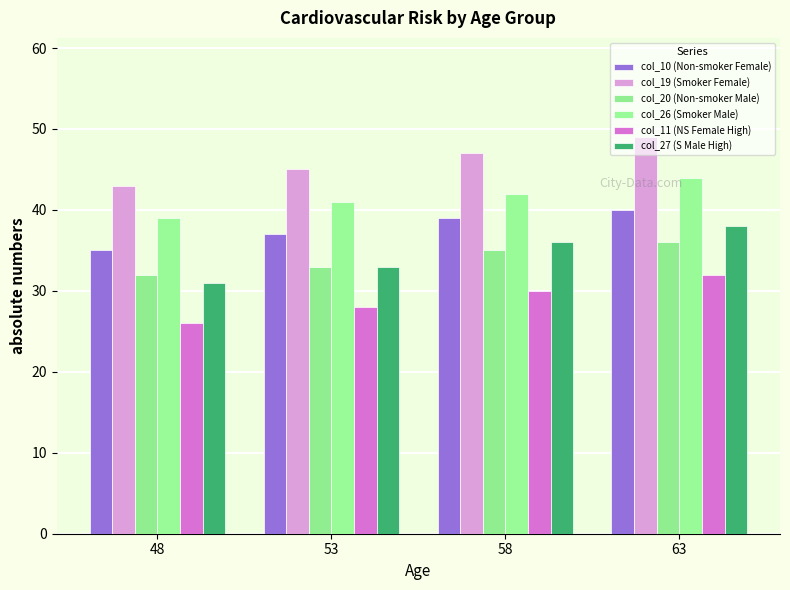

List the series in order of their peak value, highest first.

col_19 (Smoker Female), col_26 (Smoker Male), col_10 (Non-smoker Female), col_27 (S Male High), col_20 (Non-smoker Male), col_11 (NS Female High)